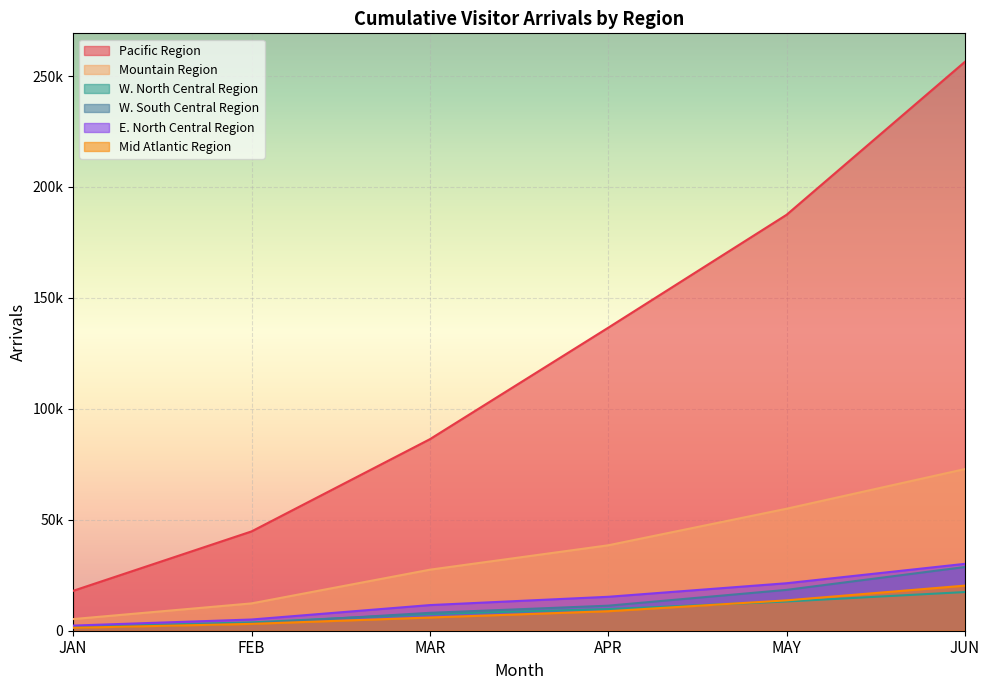

The W. North Central Region series shows 17430.8 at JUN. True or false?

True